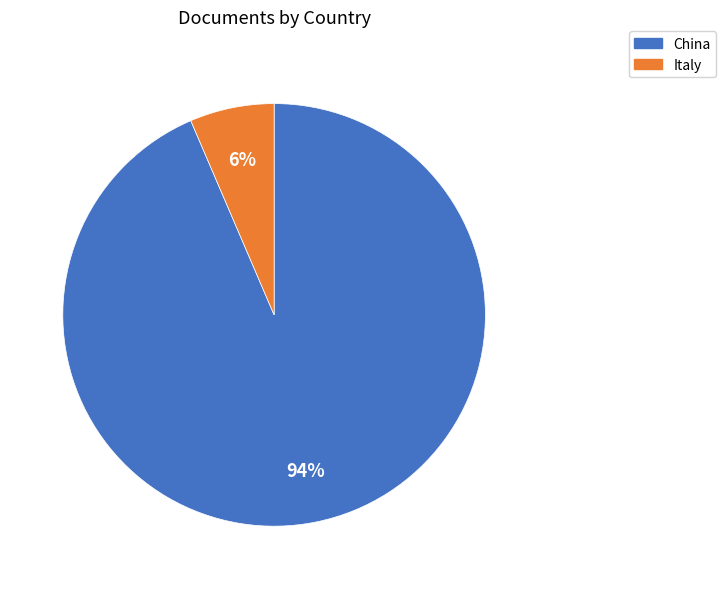

What percentage is the Italy slice, to the nearest percent?

6%